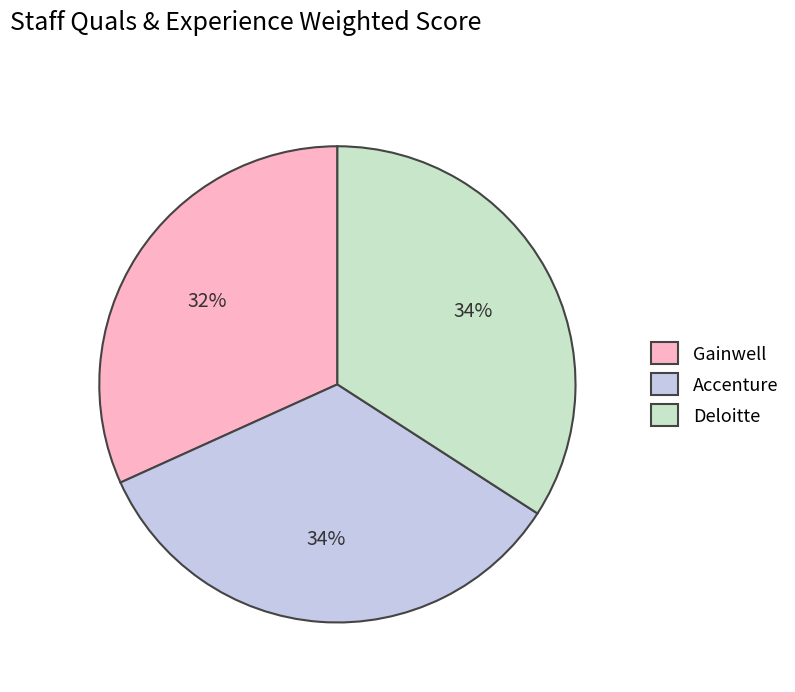

Is the sum of Gainwell and Deloitte greater than half?

Yes